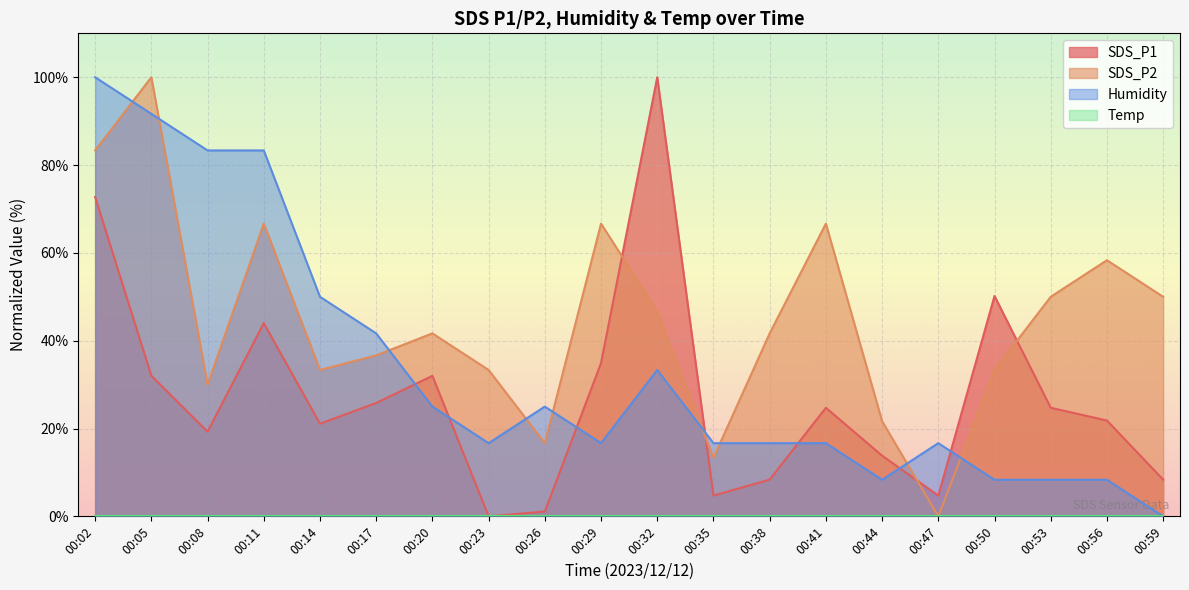

What is the average value of the SDS_P1 series?

27.2